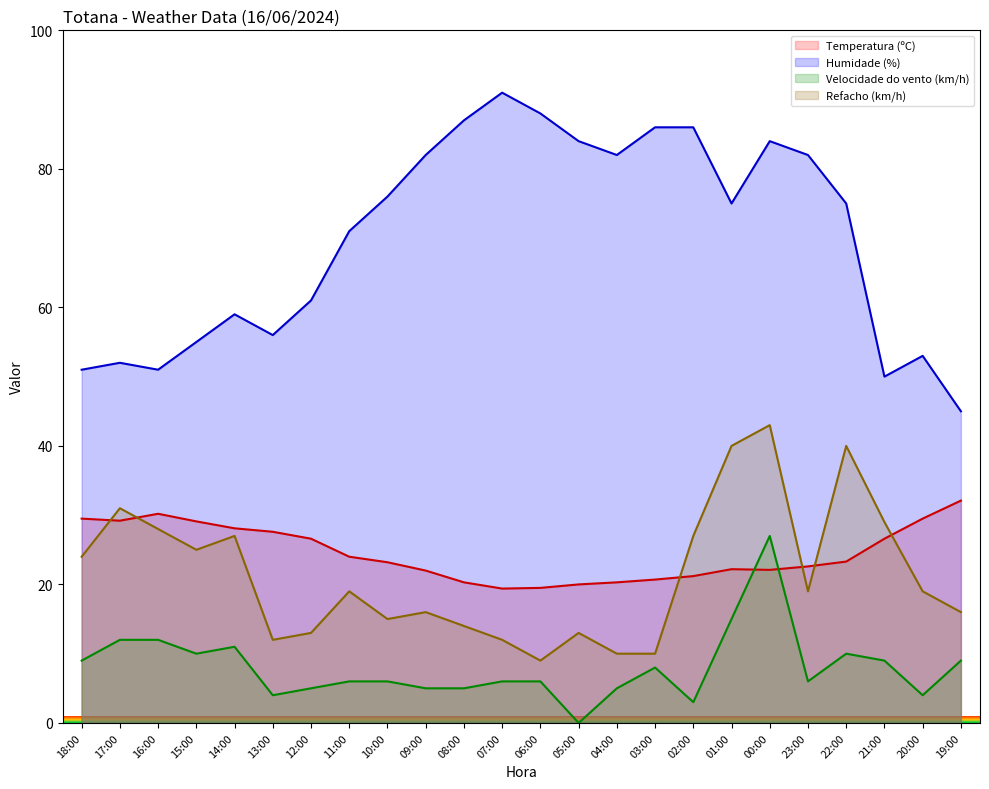

How many lines are shown in the chart?

4